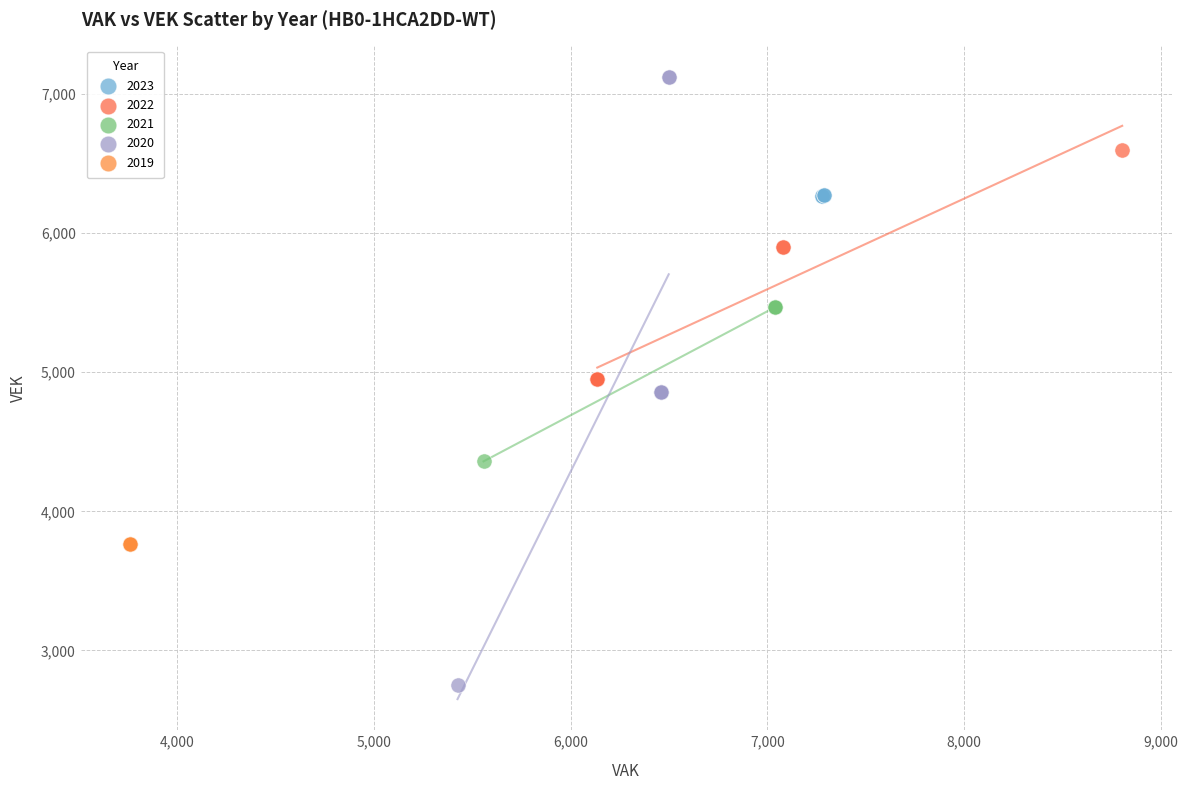

Which series reaches the minimum Y coordinate?

2020